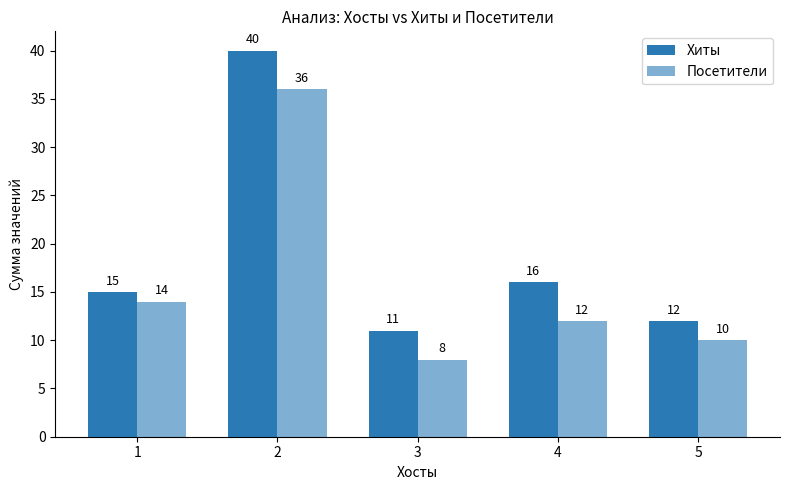

How many bars are there in each group?

2